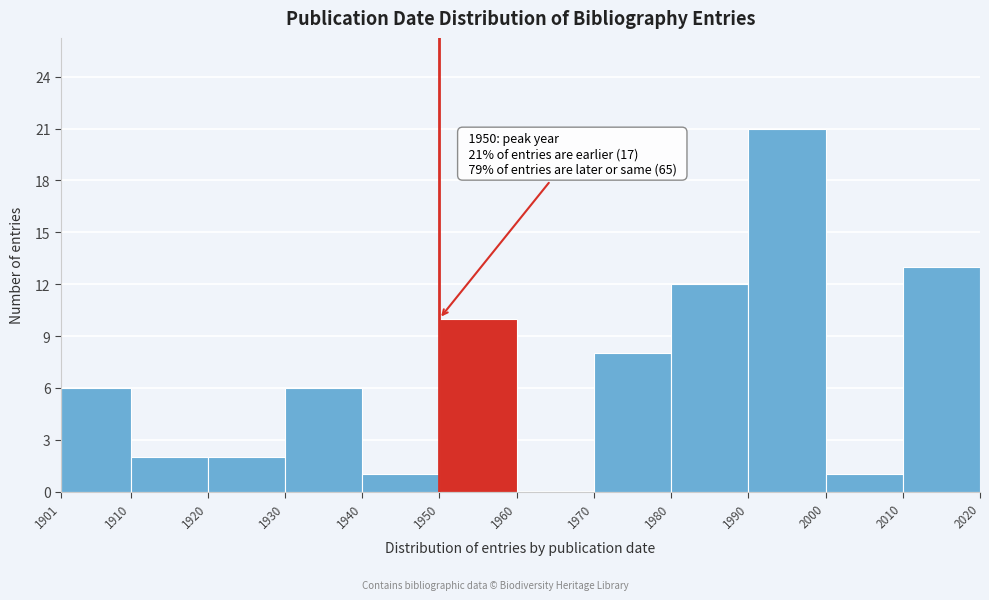

Which range on the x-axis has the tallest bar?

1990 to 2000